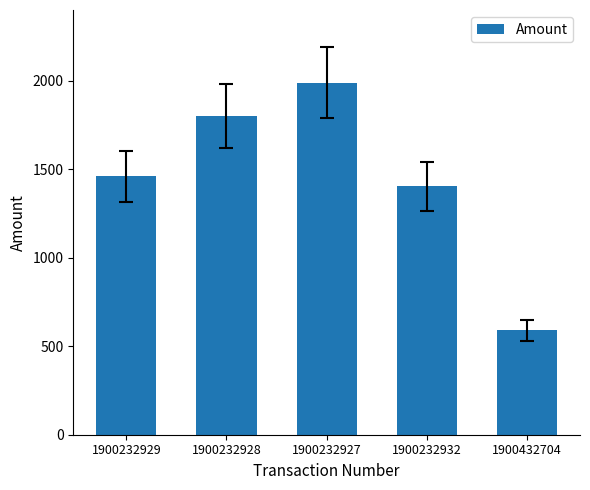

How many data points are less than 1460?

2